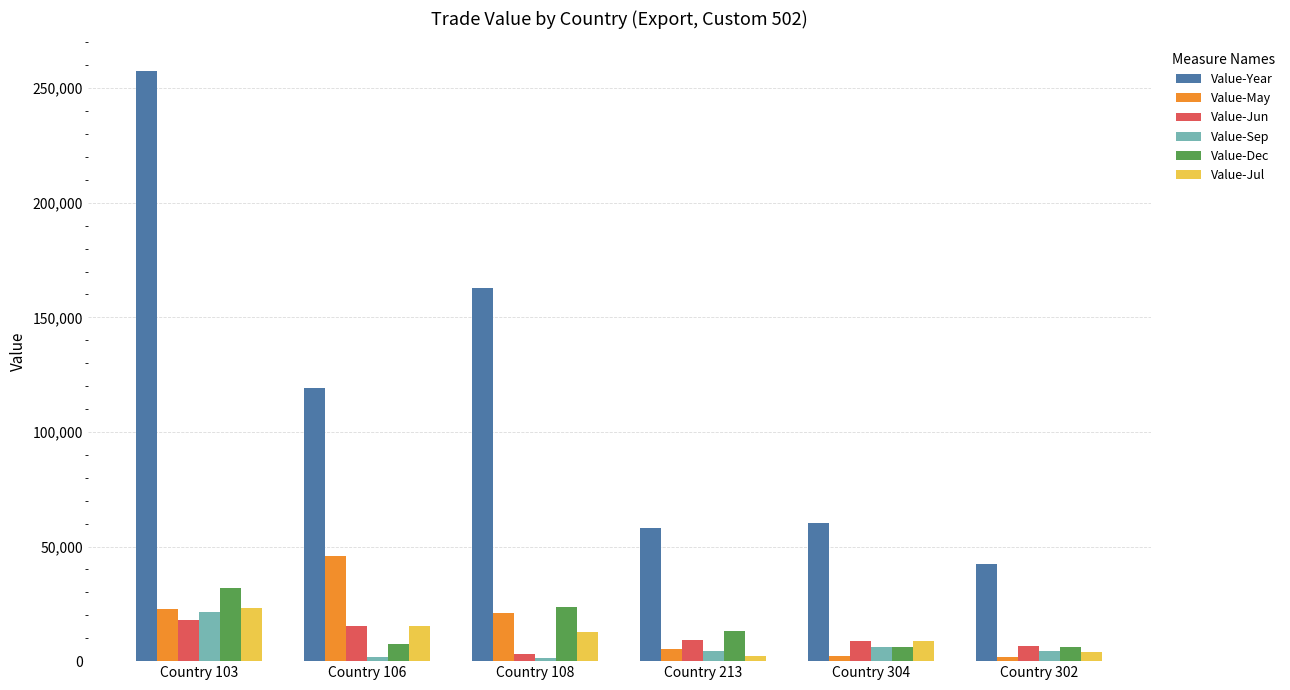

Does the chart contain stacked bars?

No